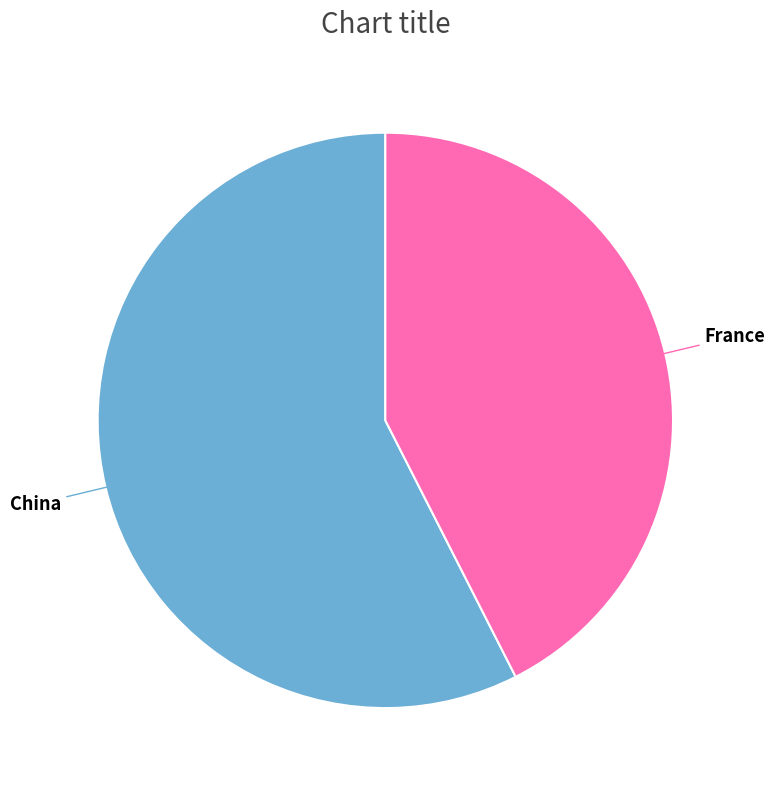

Rank the categories by value from lowest to highest.

France, China